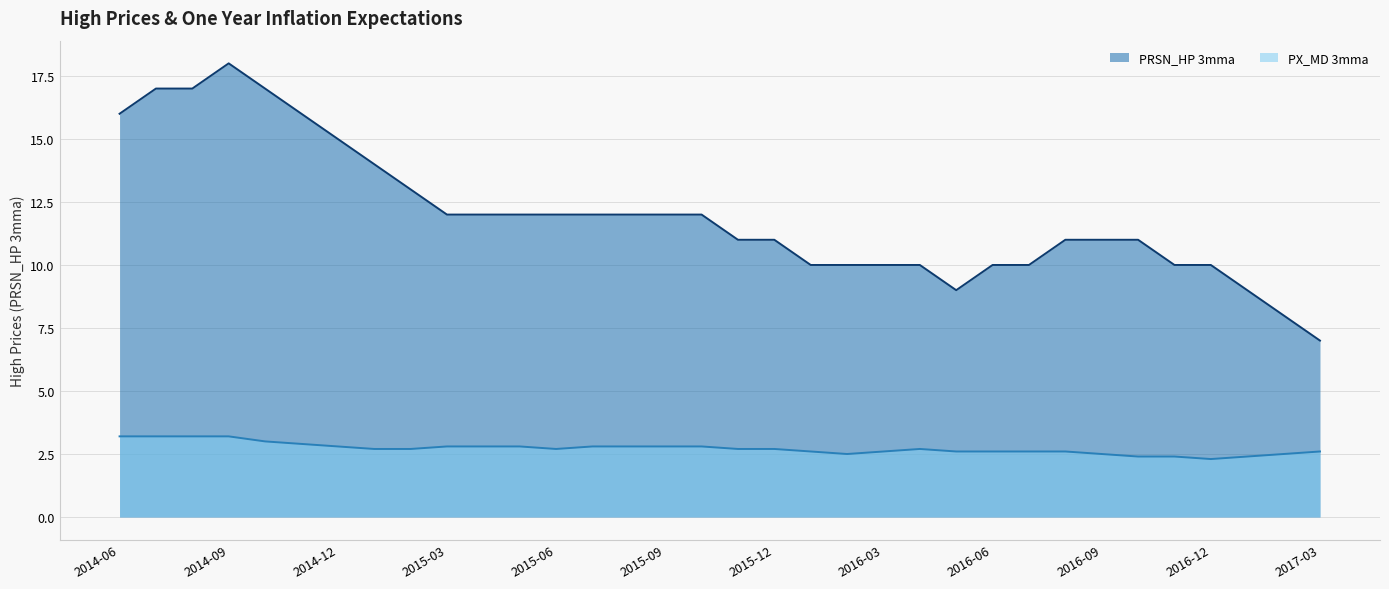

What is the spread (max minus min) of values at 2017-03?

4.4